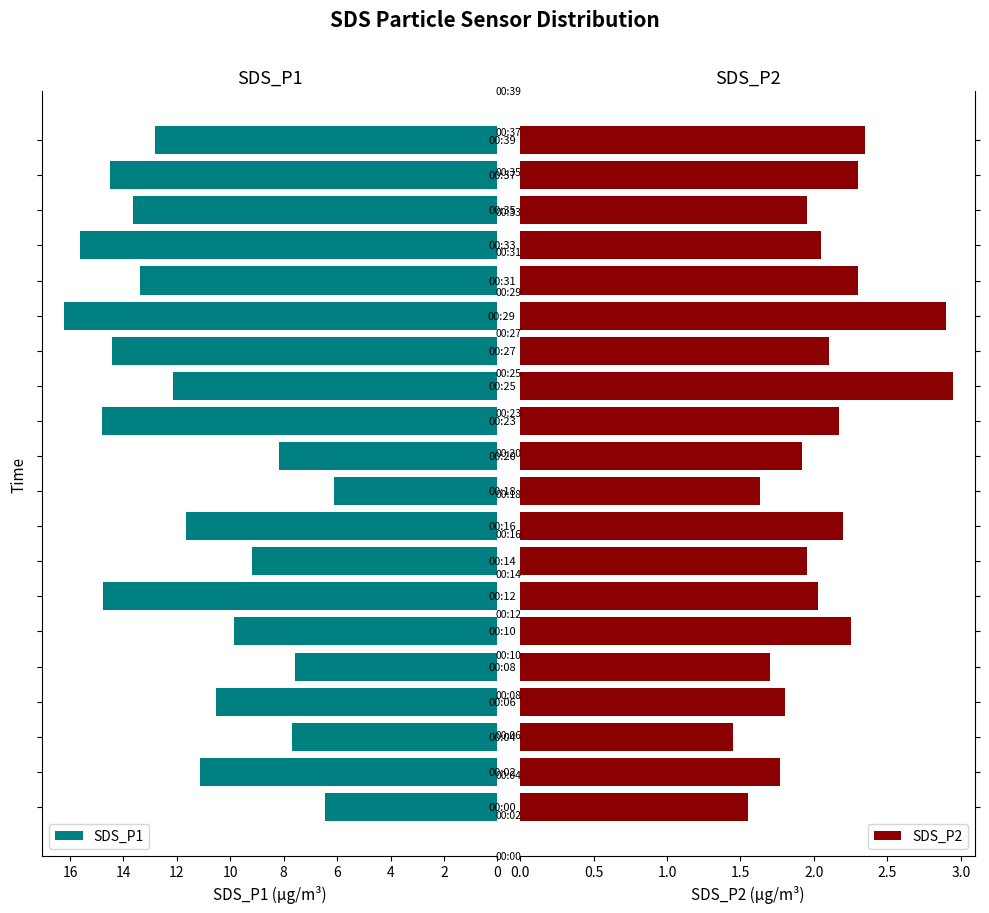

List the series in order of their overall mean, lowest first.

SDS_P2, SDS_P1